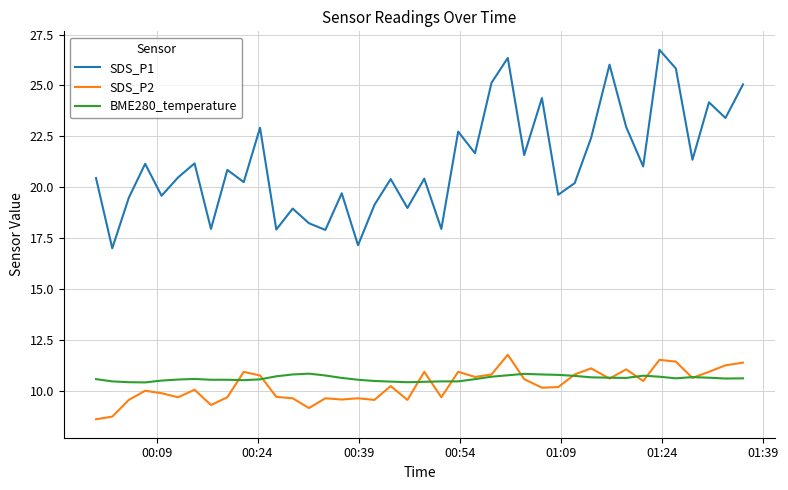

Rank the series by their maximum value, from highest to lowest.

SDS_P1, SDS_P2, BME280_temperature